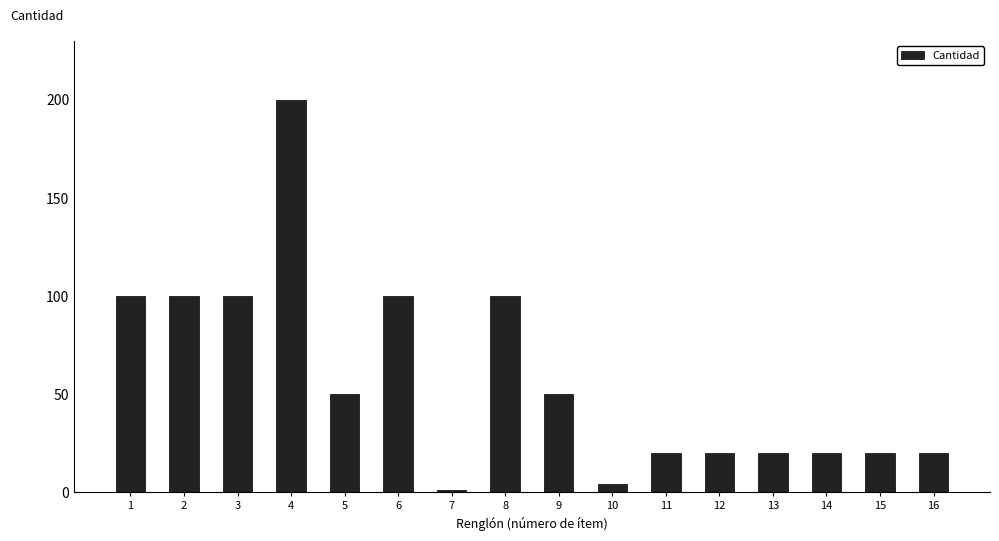

Is it true that the value at 14 is 32?

False